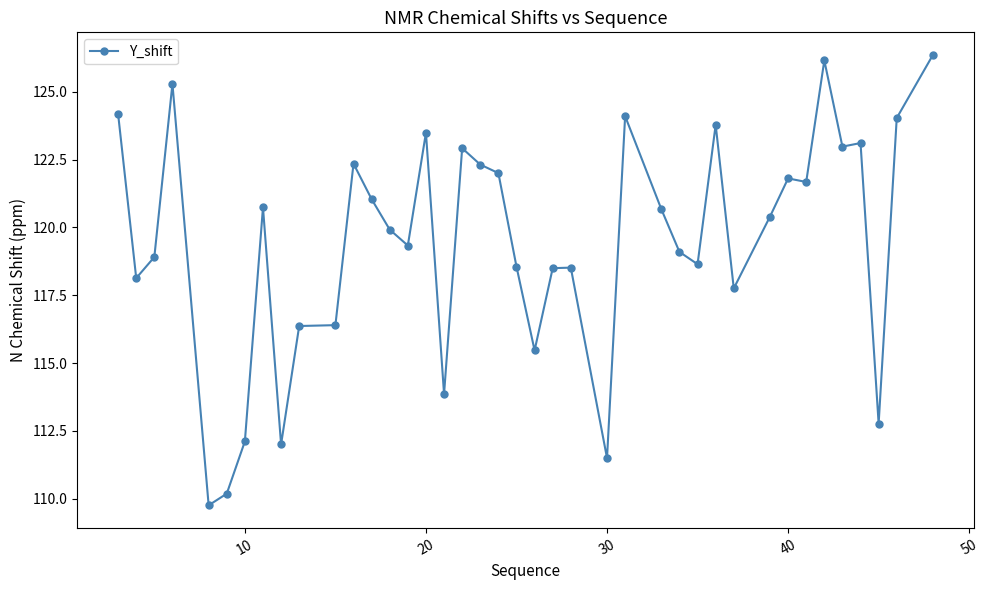

What is the value of the 2nd point from the left?

118.1